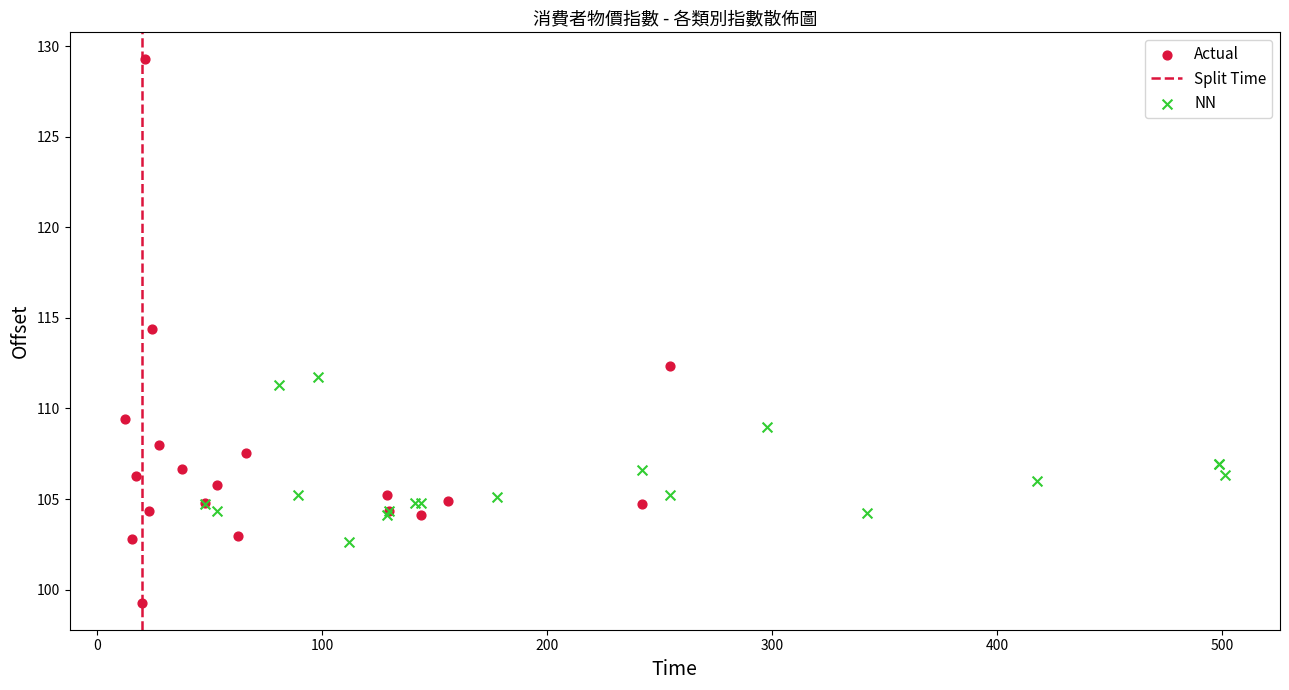

Which series has the largest Y range (max minus min)?

Actual